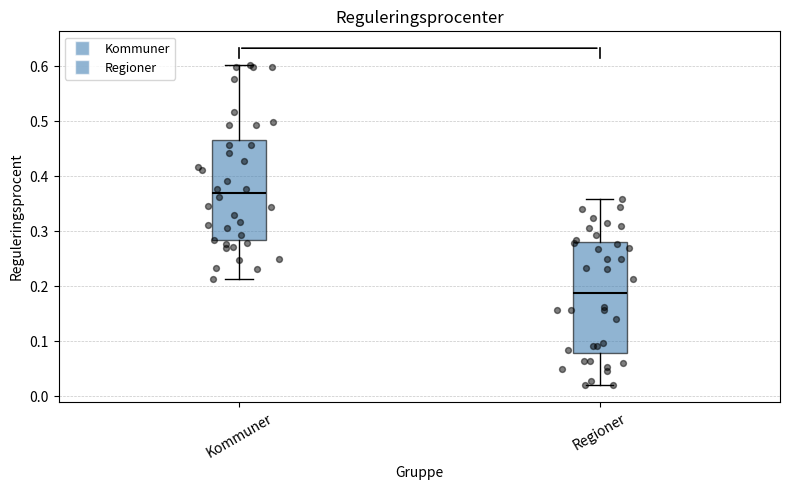

Which box's median line is the highest?

Kommuner